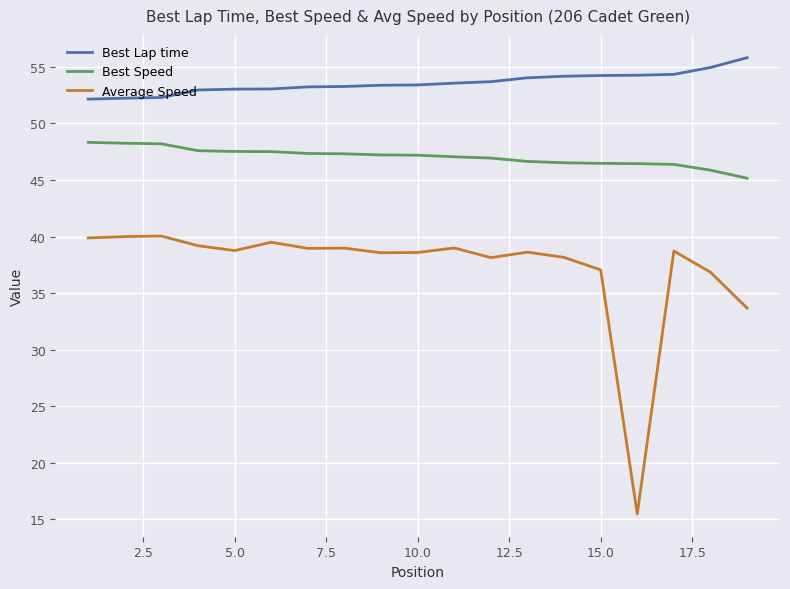

True or false: Best Speed and Average Speed cross at least once.

False